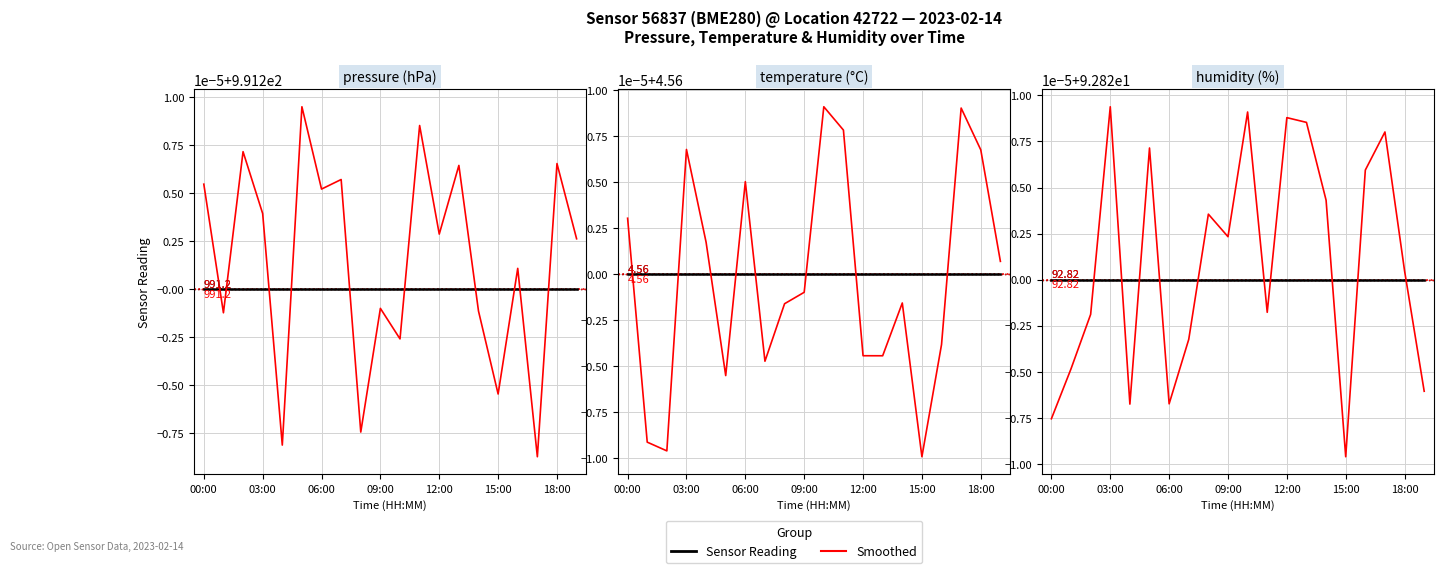

What is the average value of the humidity series?

92.8